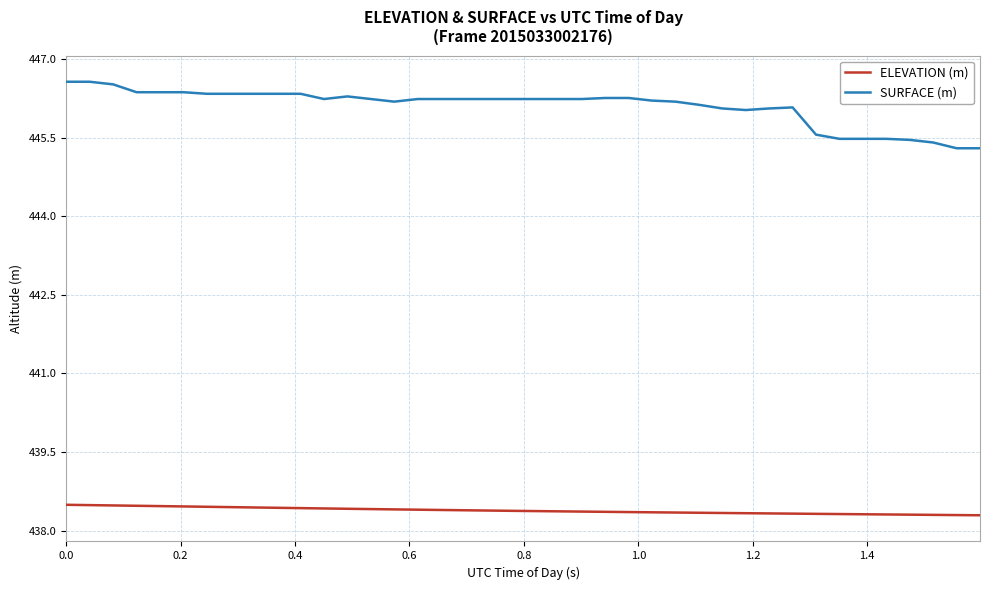

Which series has the largest total across all categories?

SURFACE (m)